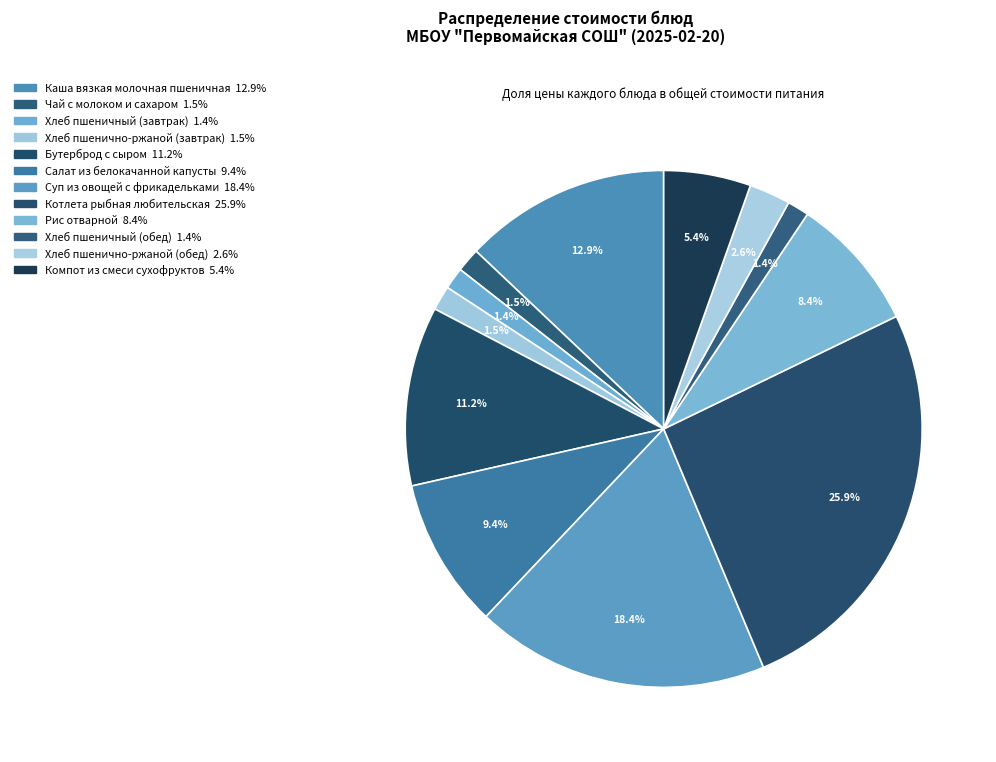

To the nearest percent, what is the average slice percentage?

8%